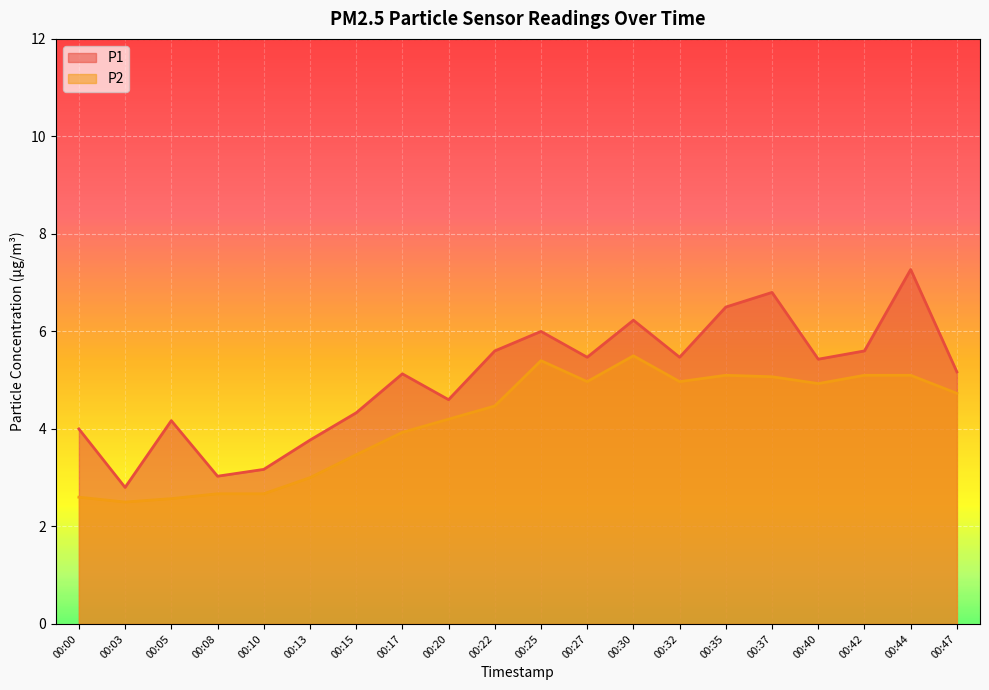

True or false: P1 has a value of 0.8 at 00:08.

False